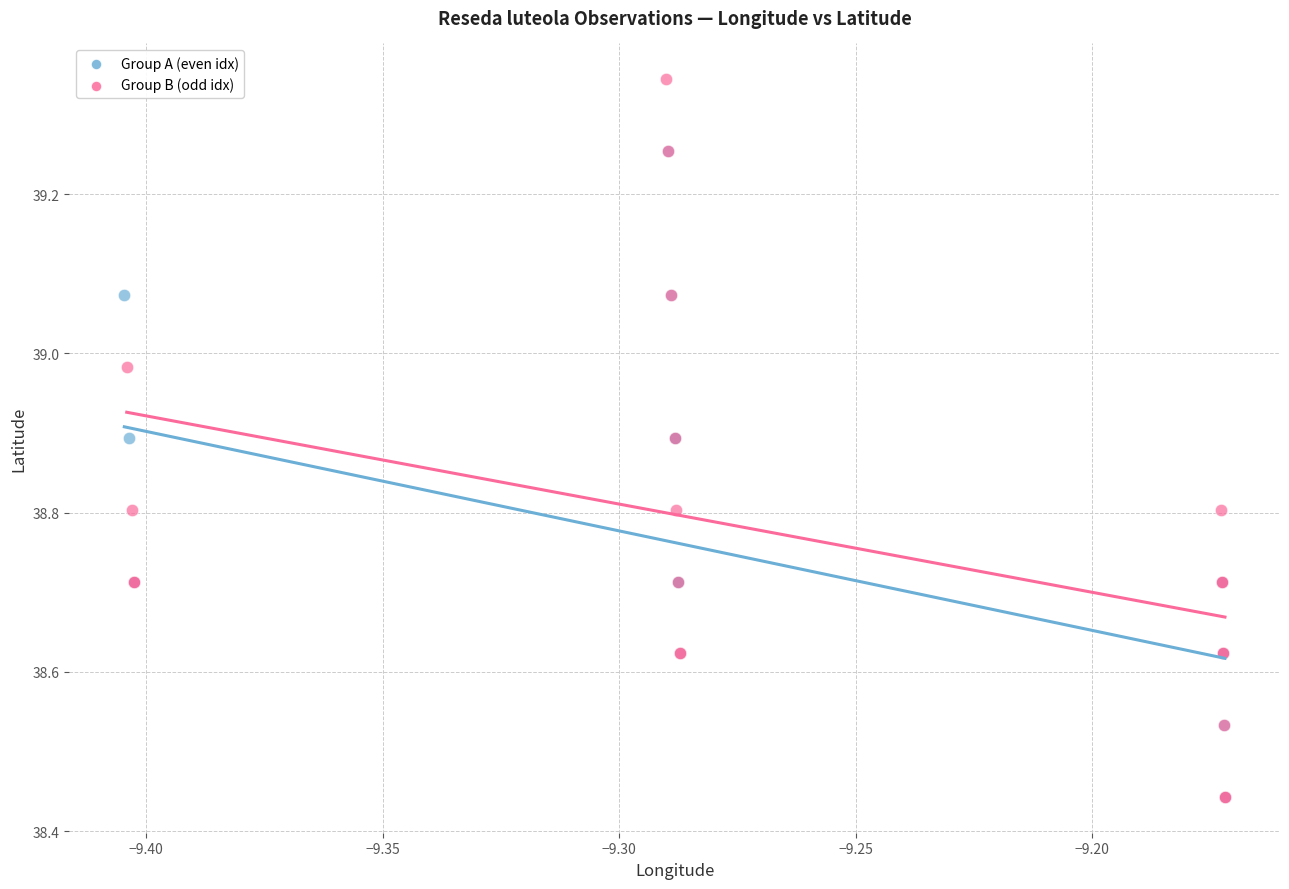

Which series contains the highest Y value?

Group B (odd idx)